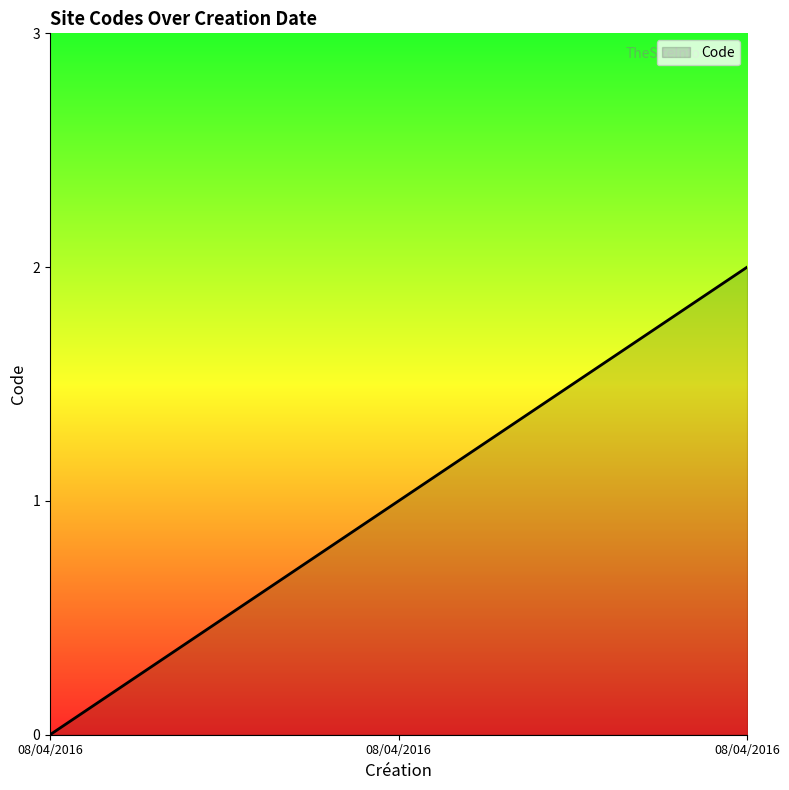

List the labels in order of value, largest first.

08/04/2016, 08/04/2016, 08/04/2016